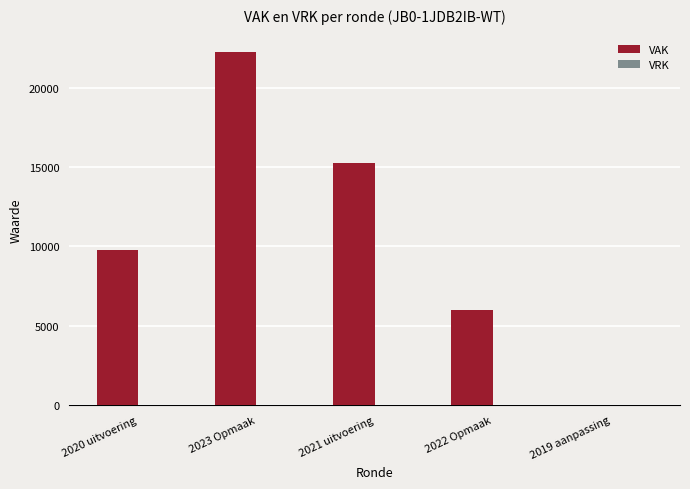

Reading left to right, list all the values displayed in this chart.

2020 uitvoering=9796	2023 Opmaak=22240	2021 uitvoering=15285	2022 Opmaak=5978	2019 aanpassing=0